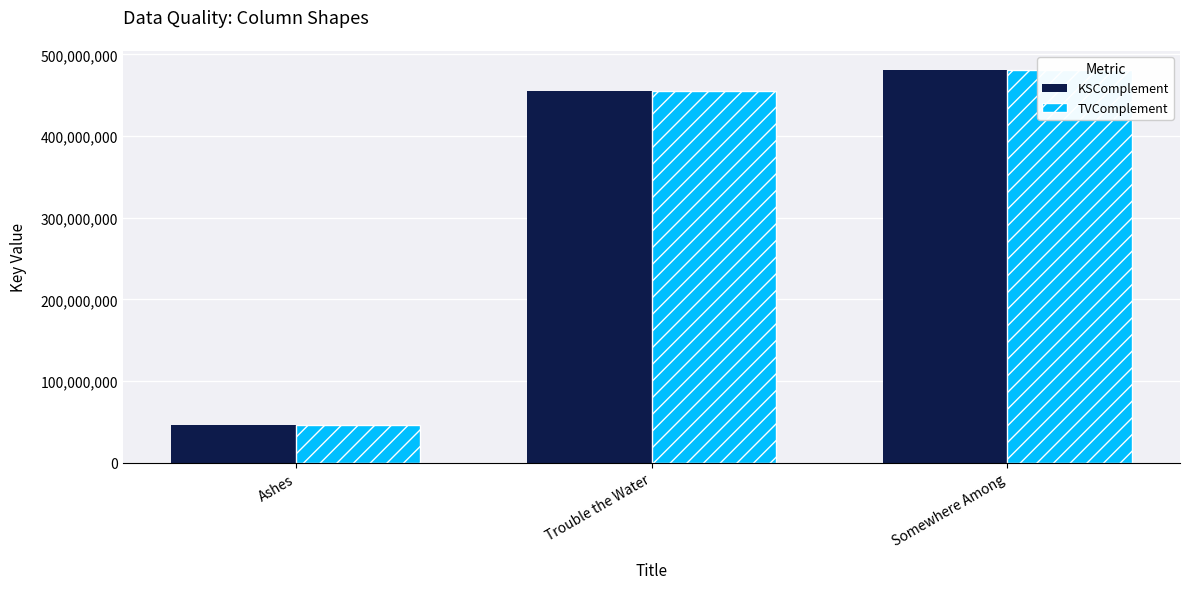

What is the sum of all KSComplement values?

981949193